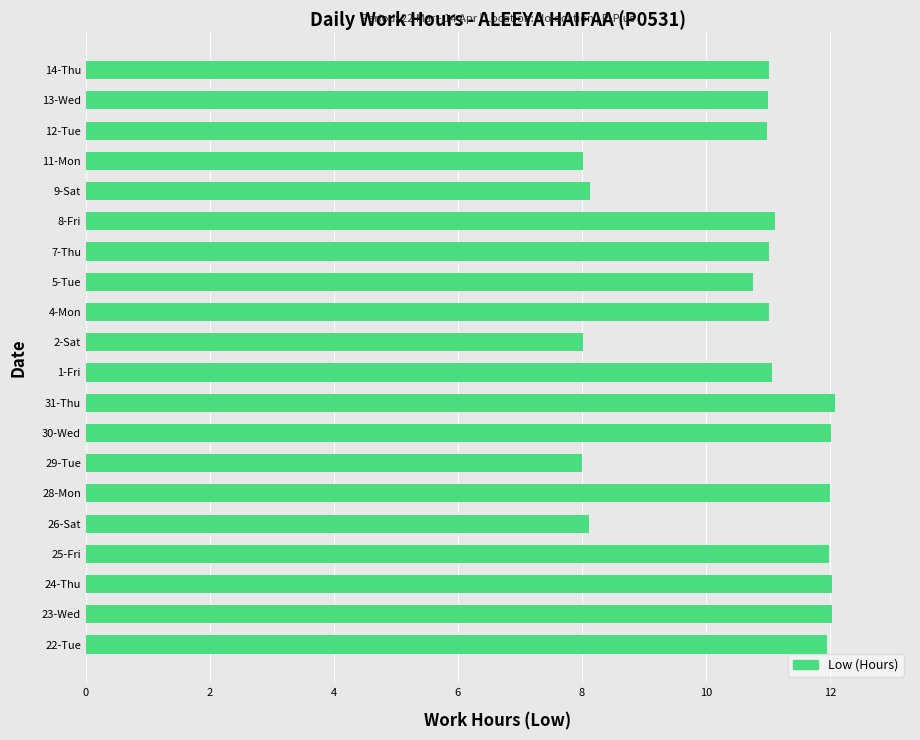

What is the maximum value shown in the chart?

12.1